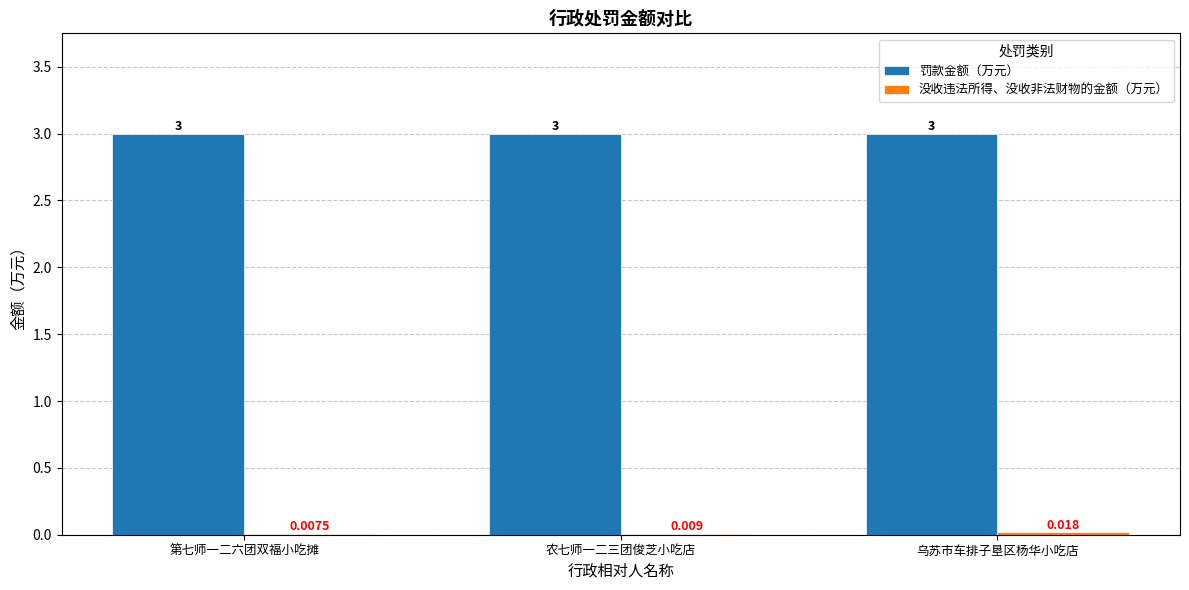

Which series has the largest total across all categories?

罚款金额（万元）